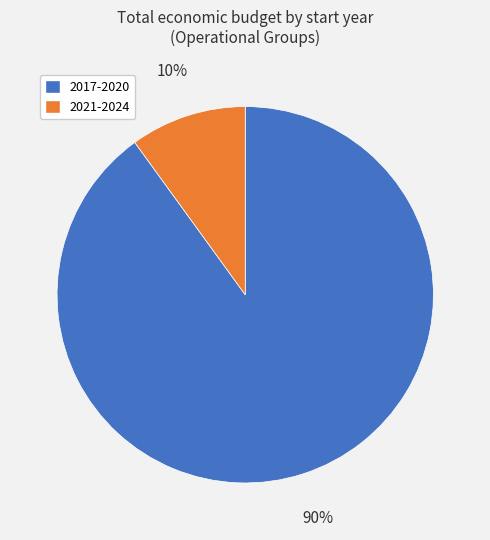

How many slices are in this pie chart?

2